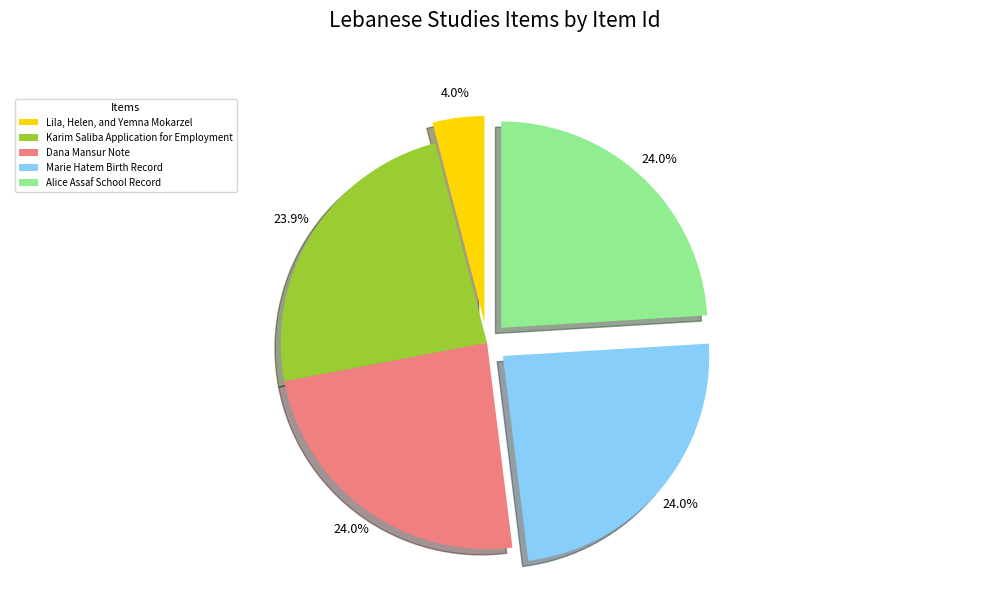

Count the number of slices in the pie.

5